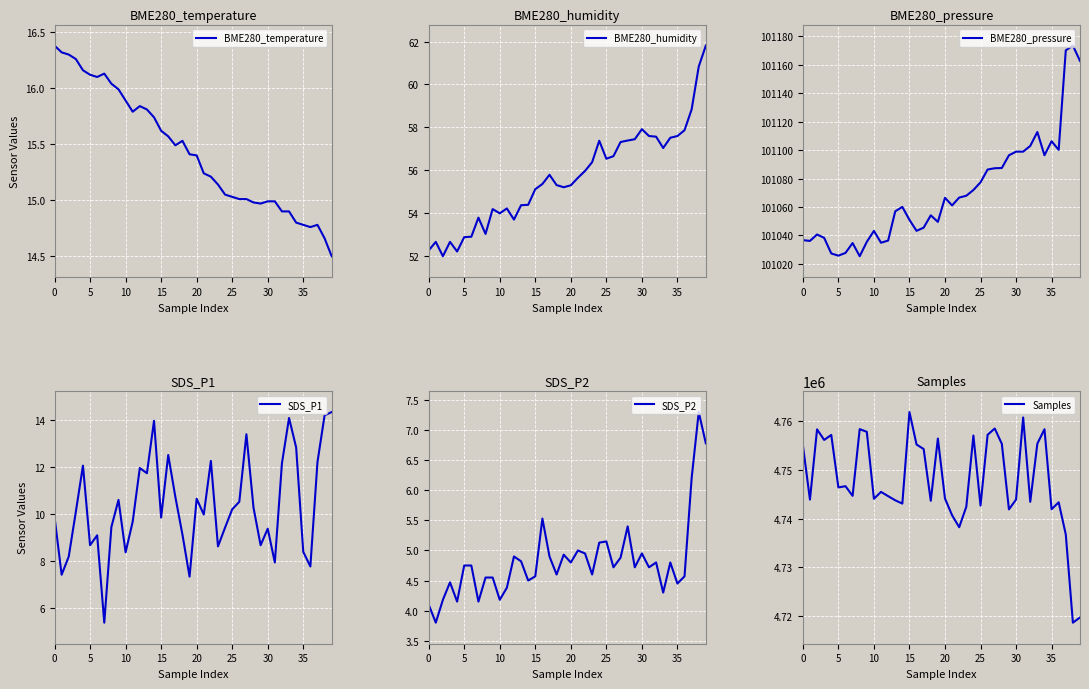

What is the total value across all series at 20?

4858308.9